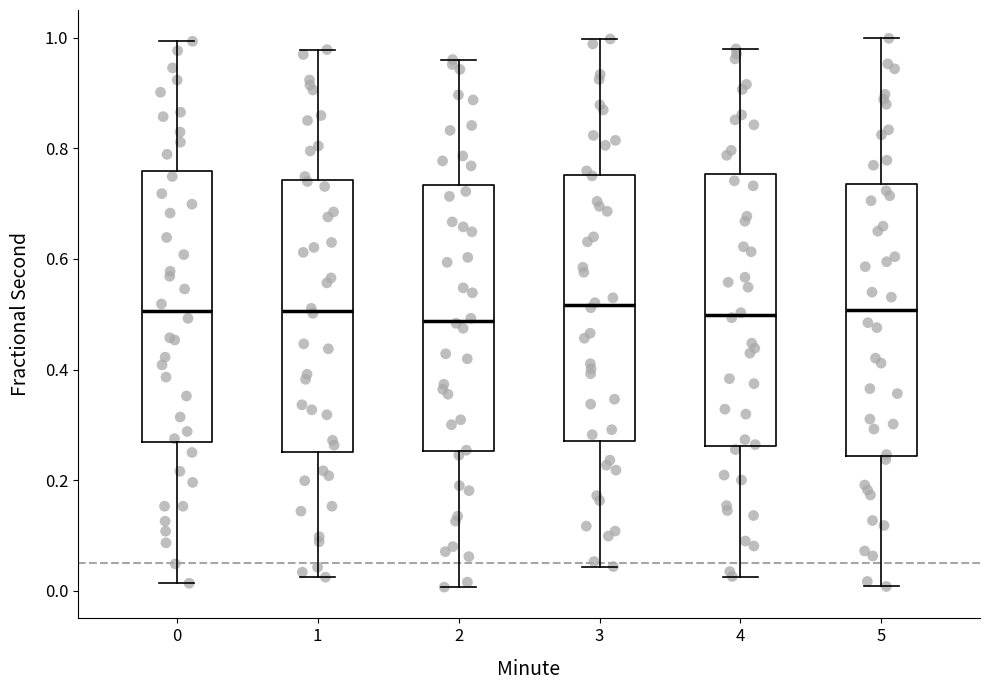

Reading left to right, read every box against the y-axis: the position of its median line, the range the box covers, and the ends of its whiskers. The values are not printed on the chart, so give them approximately, as read against the axis.

0: median 0.50, box 0.26 to 0.76, whiskers 0.02 to 1.00
1: median 0.50, box 0.26 to 0.74, whiskers 0.02 to 0.98
2: median 0.48, box 0.26 to 0.74, whiskers 0.00 to 0.96
3: median 0.52, box 0.28 to 0.76, whiskers 0.04 to 1.00
4: median 0.50, box 0.26 to 0.76, whiskers 0.02 to 0.98
5: median 0.50, box 0.24 to 0.74, whiskers 0.00 to 1.00